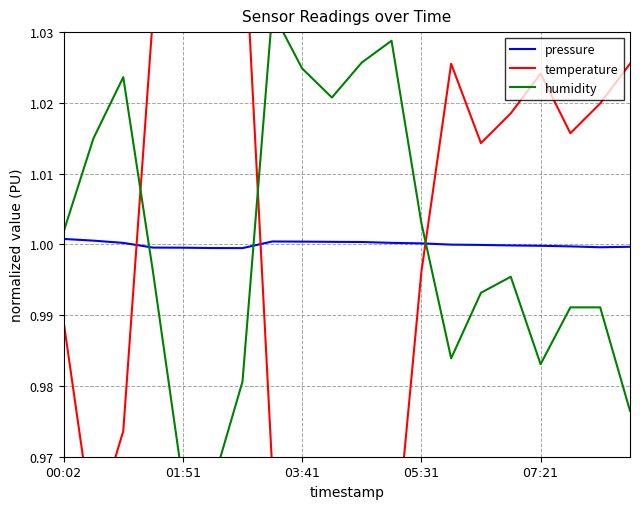

The pressure series shows 1.0 at 15. True or false?

True